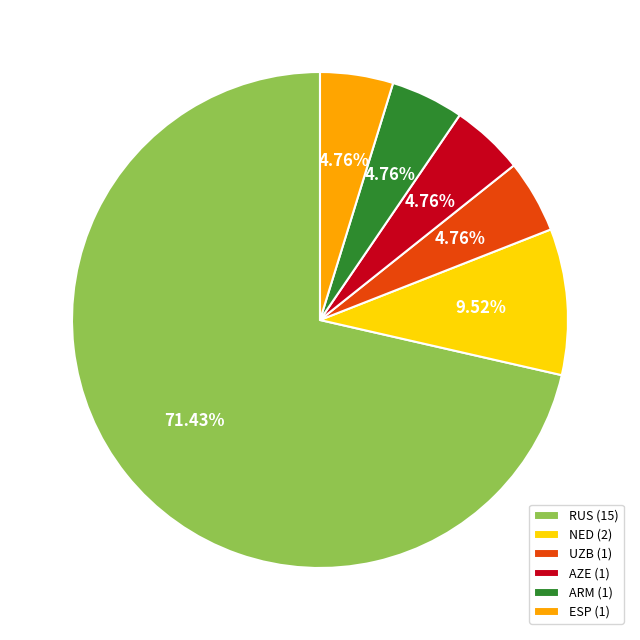

Which category accounts for the majority?

RUS (15)